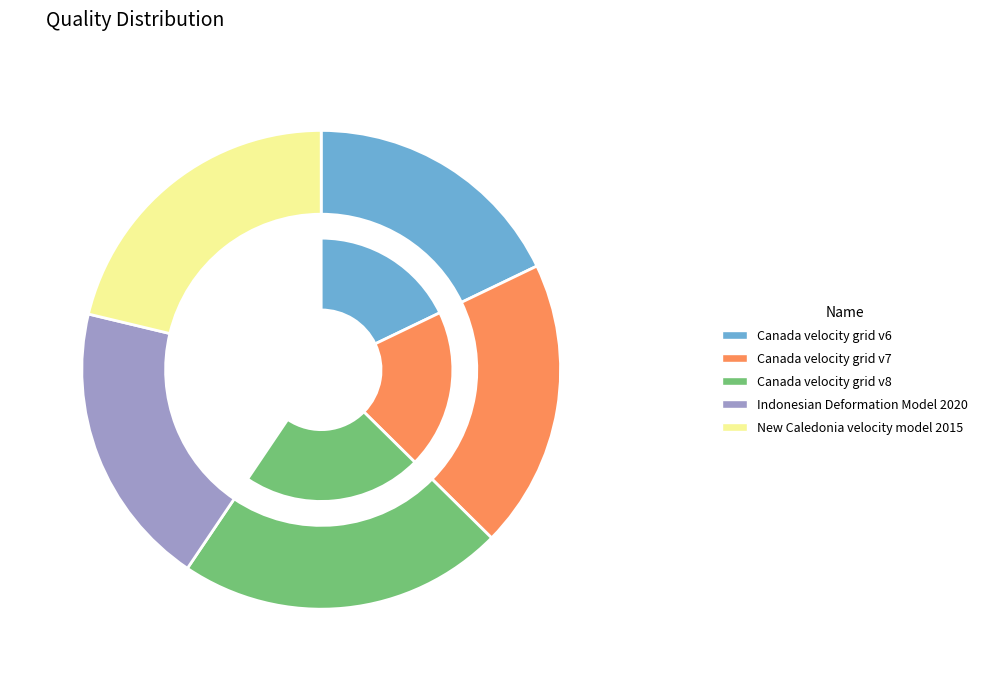

The Canada velocity grid v7 slice represents 34% of the pie. True or false?

False